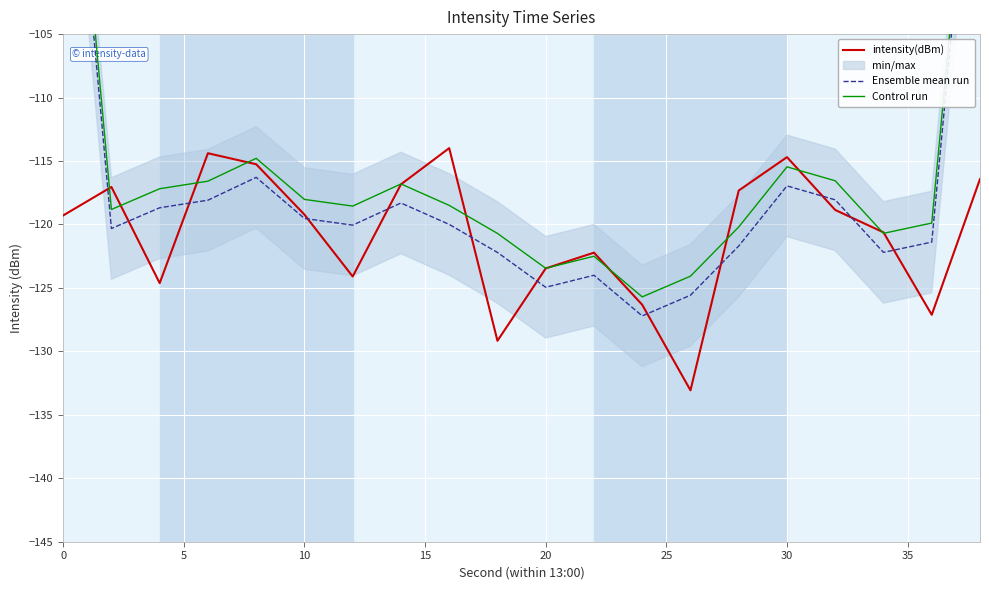

Rank the series by their maximum value, from lowest to highest.

intensity(dBm), Ensemble mean run, Control run